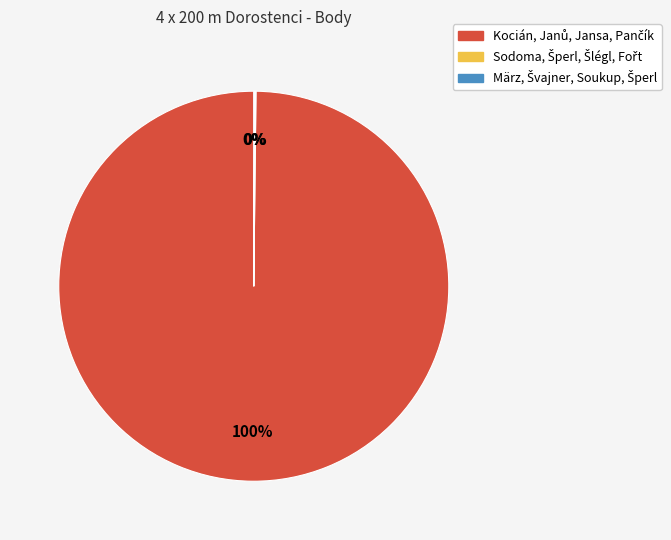

Is there a majority slice in this chart?

Yes